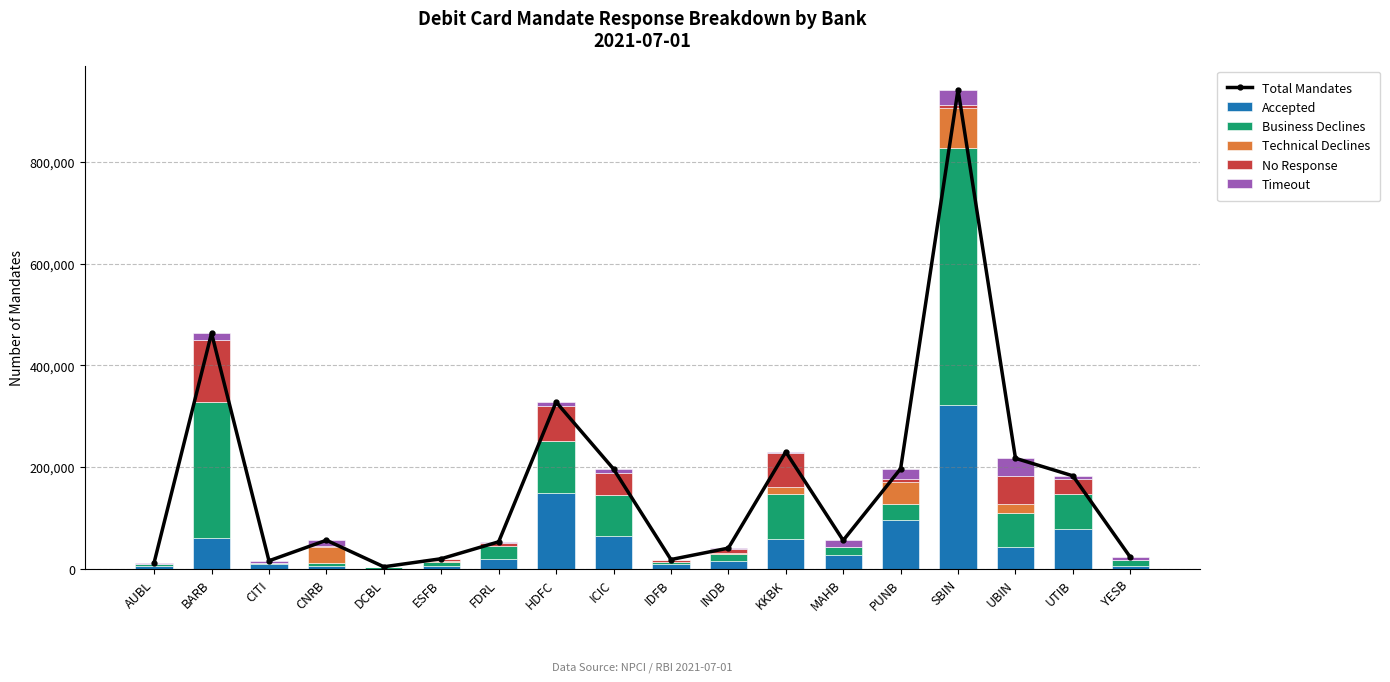

What are all the series names shown in the legend?

Total Mandates, Accepted, Business Declines, Technical Declines, No Response, Timeout